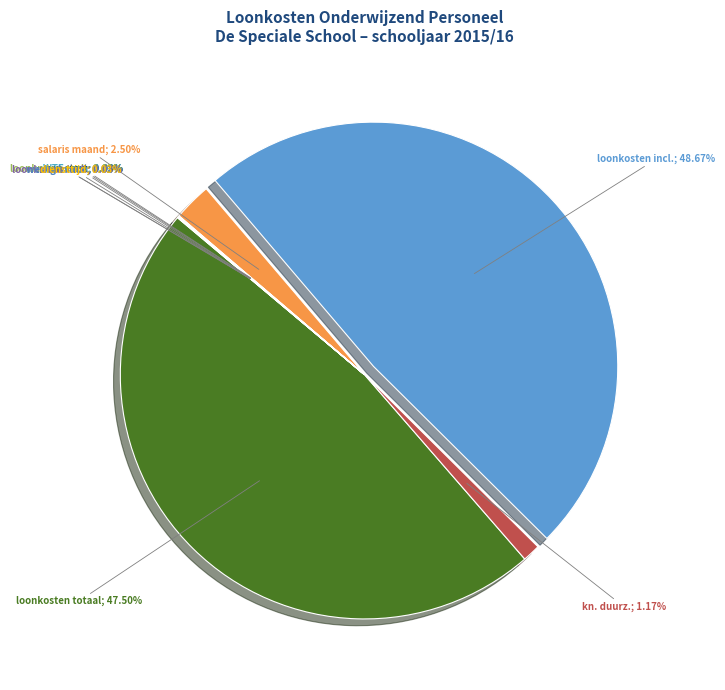

To the nearest percent, what is the difference between the largest and smallest slice percentages?

49%